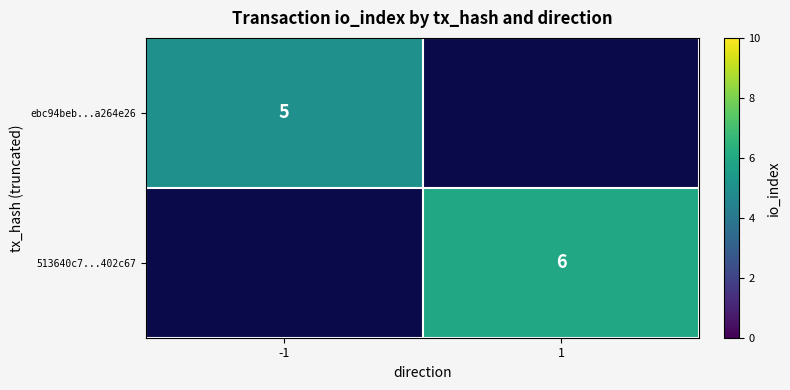

True or false: ebc94beb...a264e26 has a value of 7 at -1.

False